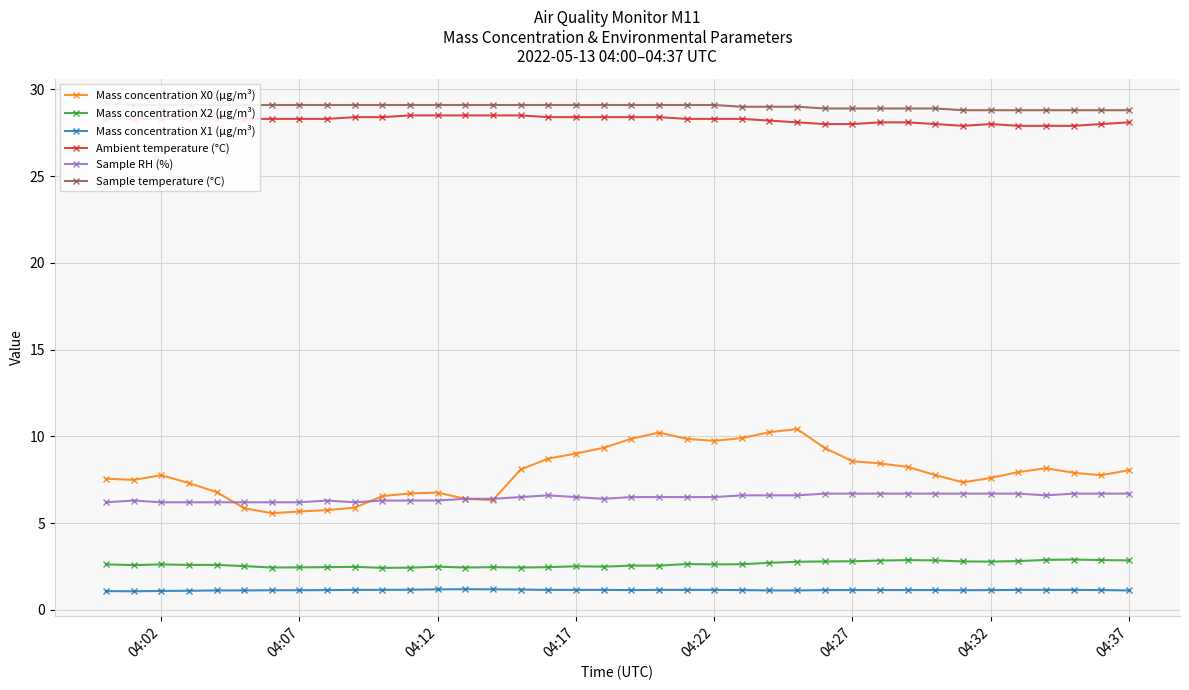

What is the difference between the maximum and second lowest values in the Ambient temperature (°C) series?

0.6